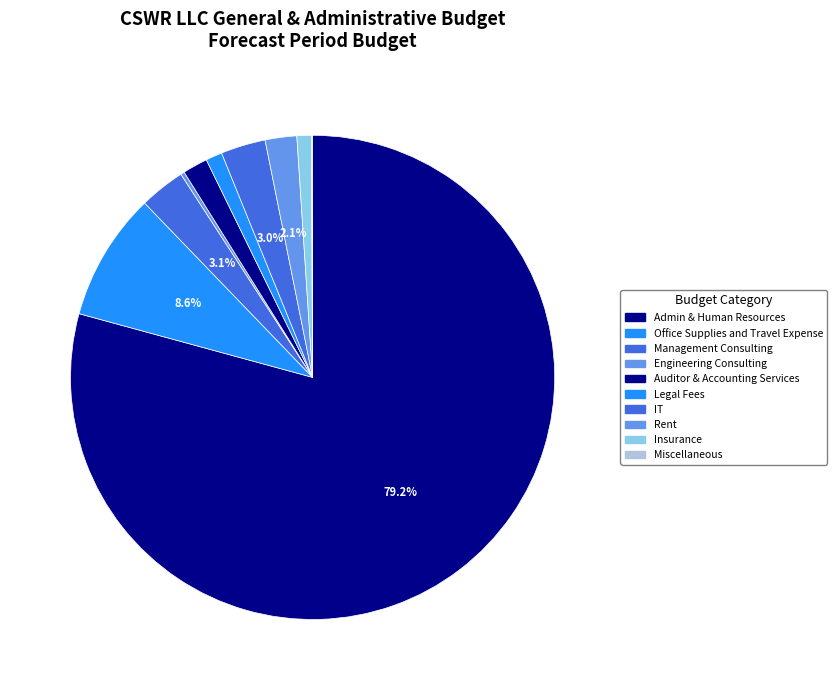

Rank the categories by value from lowest to highest.

Miscellaneous, Engineering Consulting, Insurance, Legal Fees, Auditor & Accounting Services, Rent, IT, Management Consulting, Office Supplies and Travel Expense, Admin & Human Resources